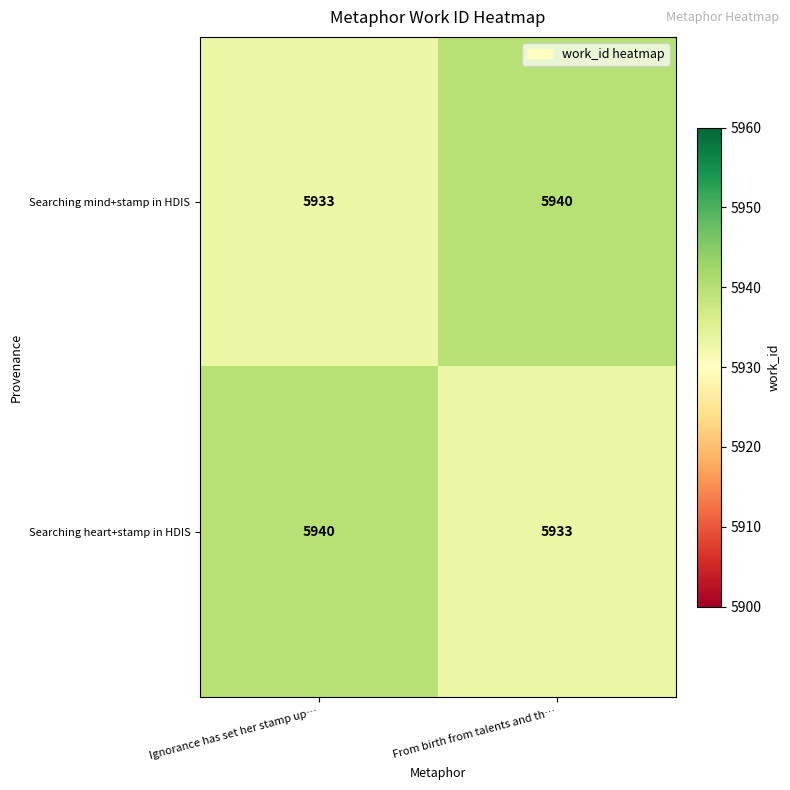

What is the difference between the Searching heart+stamp in HDIS values at From birth from talents and th… and Ignorance has set her stamp up…?

7